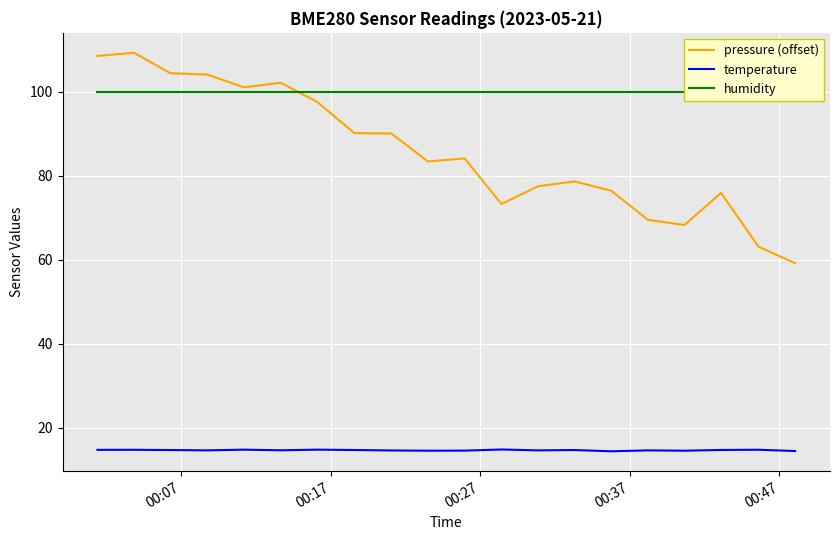

What is the highest value of the temperature series?

14.8